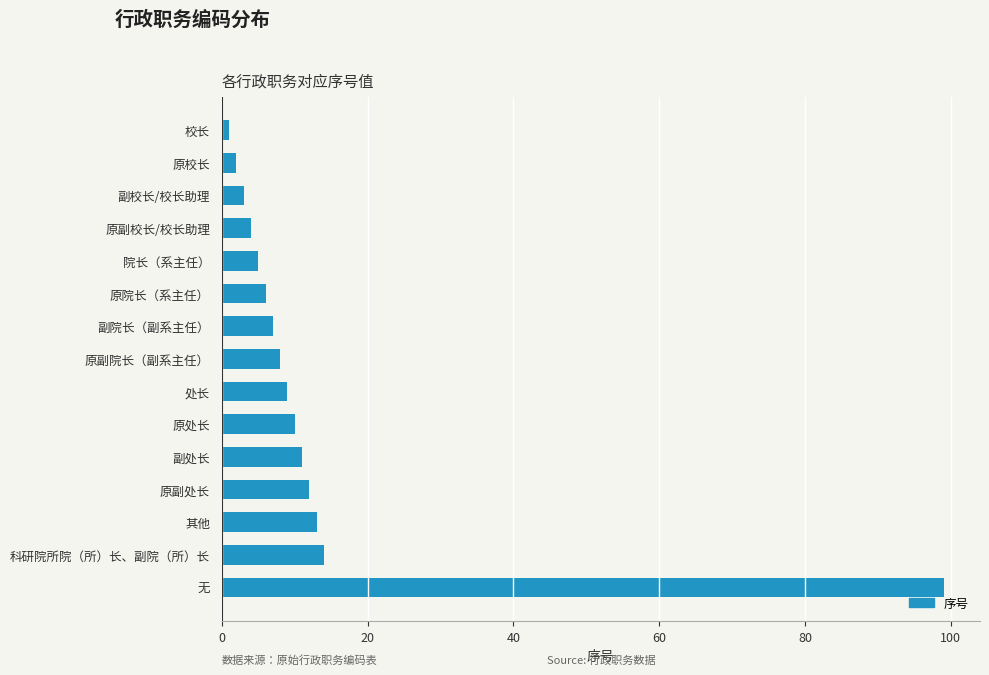

Are the bars horizontal?

Yes